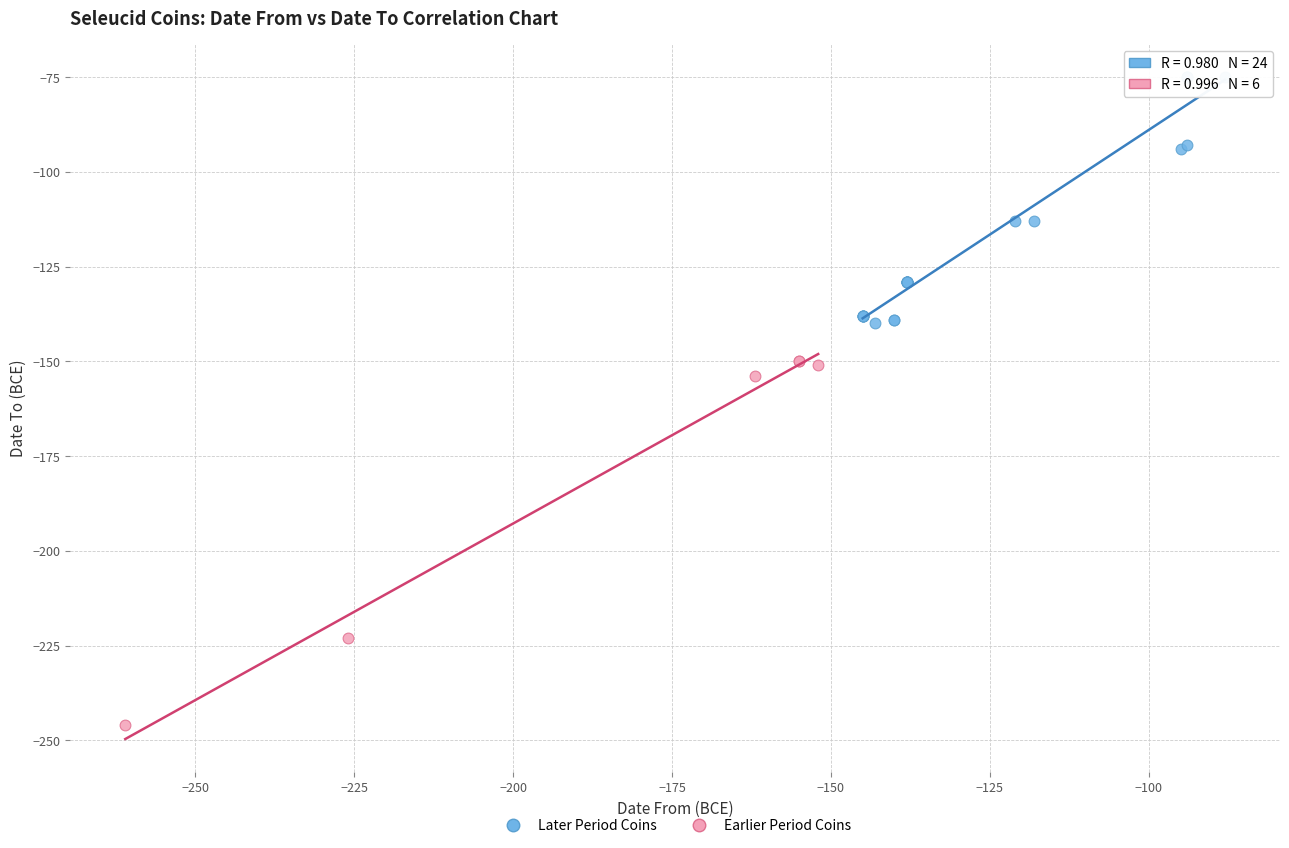

Which series reaches the minimum Y coordinate?

Earlier Period Coins